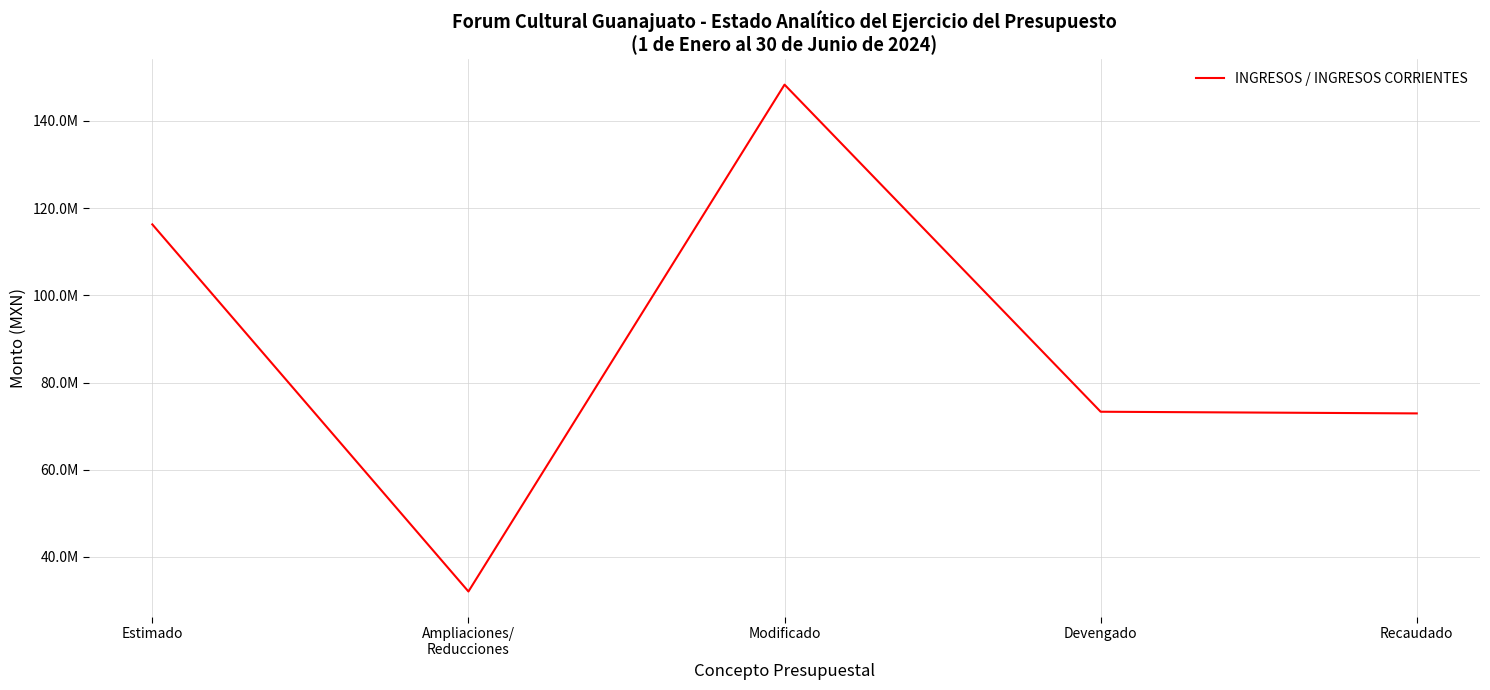

Is this an area chart (filled region under the line)?

No